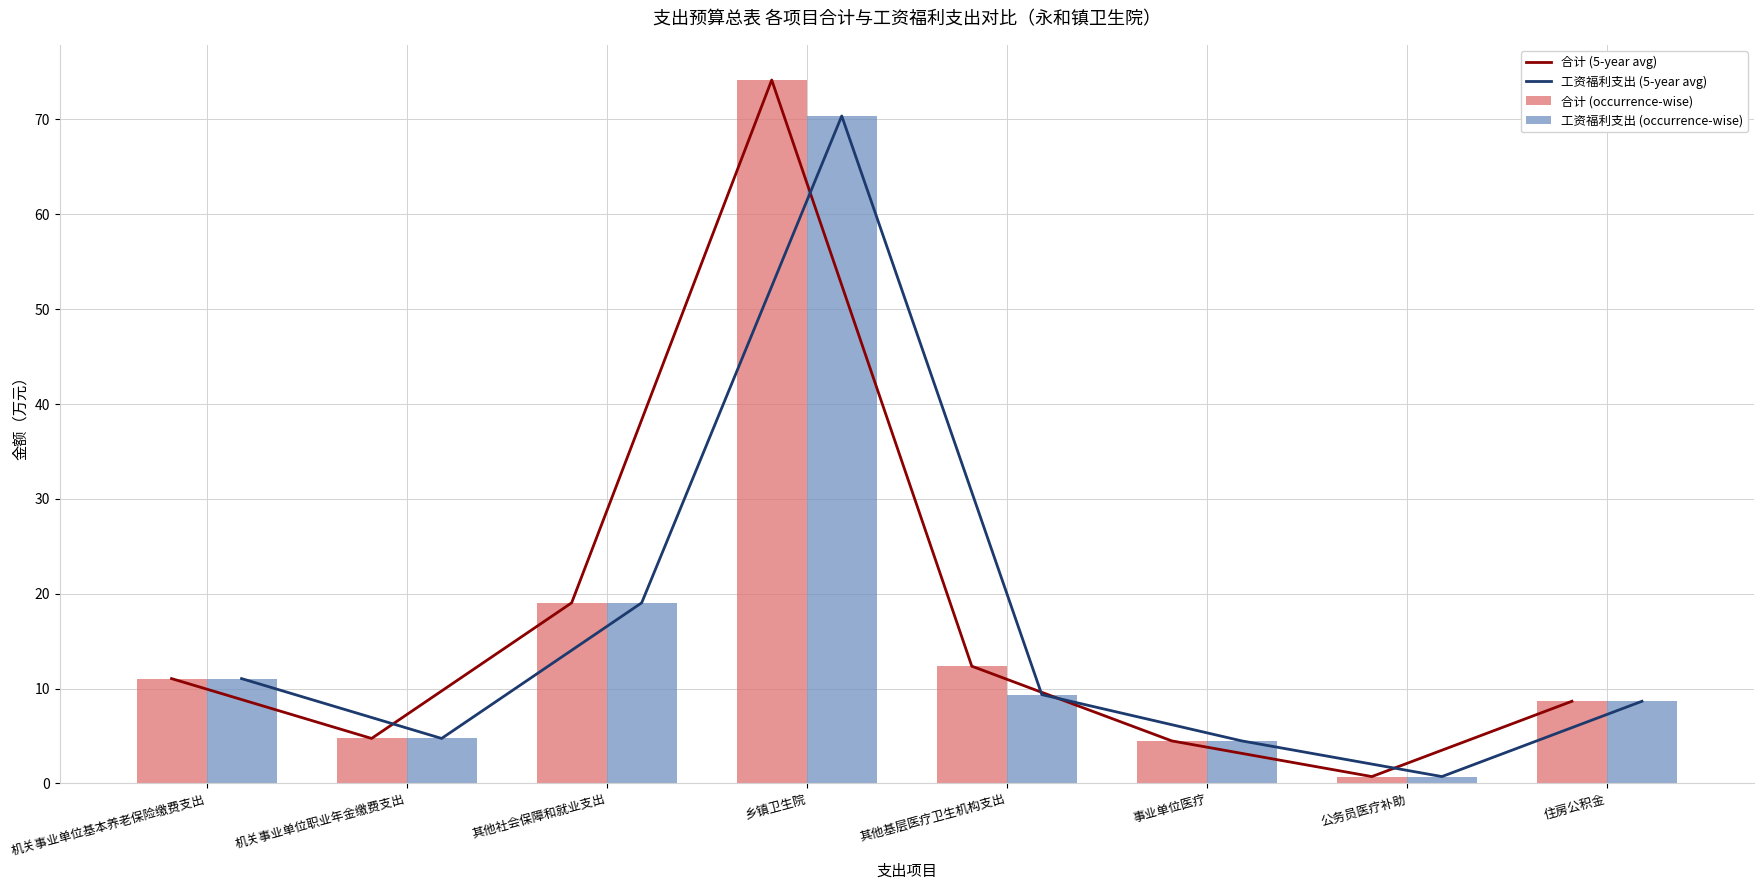

What is the difference between the maximum and minimum values in the 合计 (5-year avg) series?

73.4